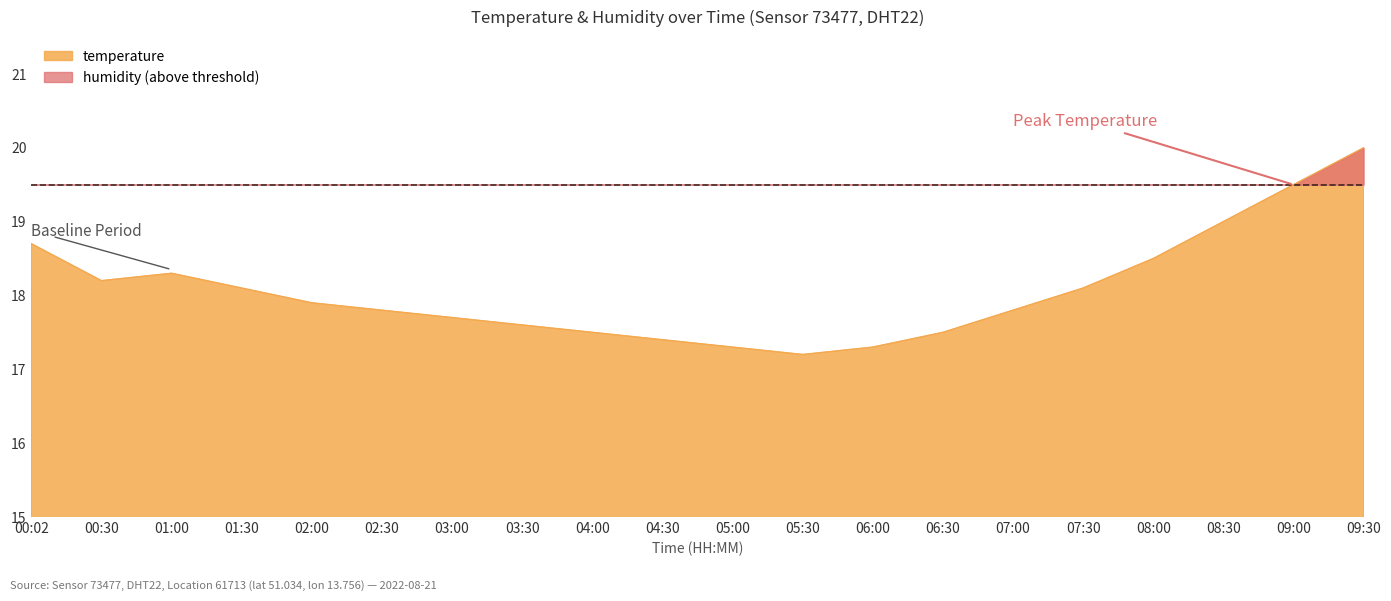

At which label is the value closest to 18?

01:30